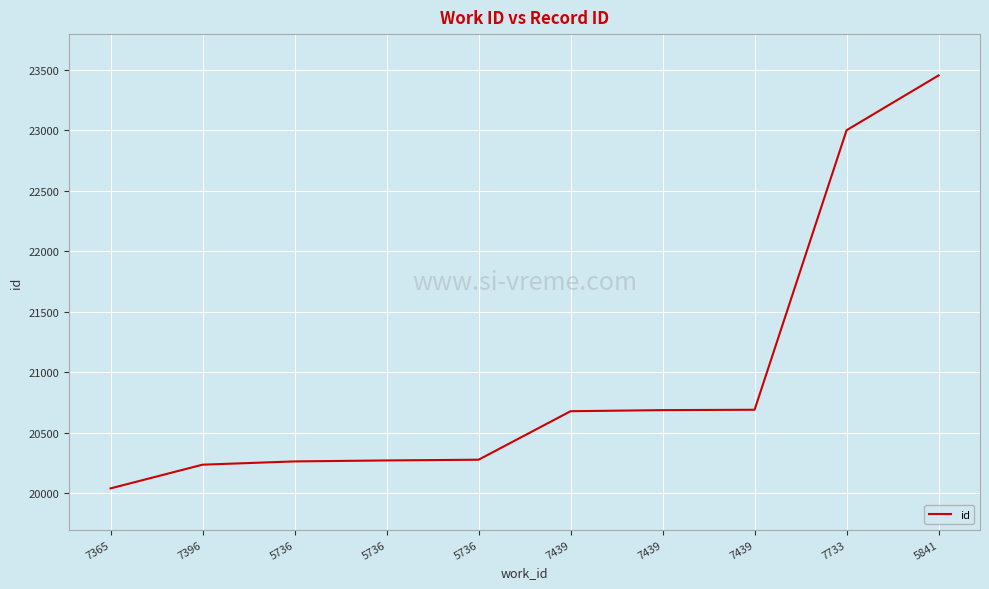

What is the difference between the values at 5736 and 7365?

231